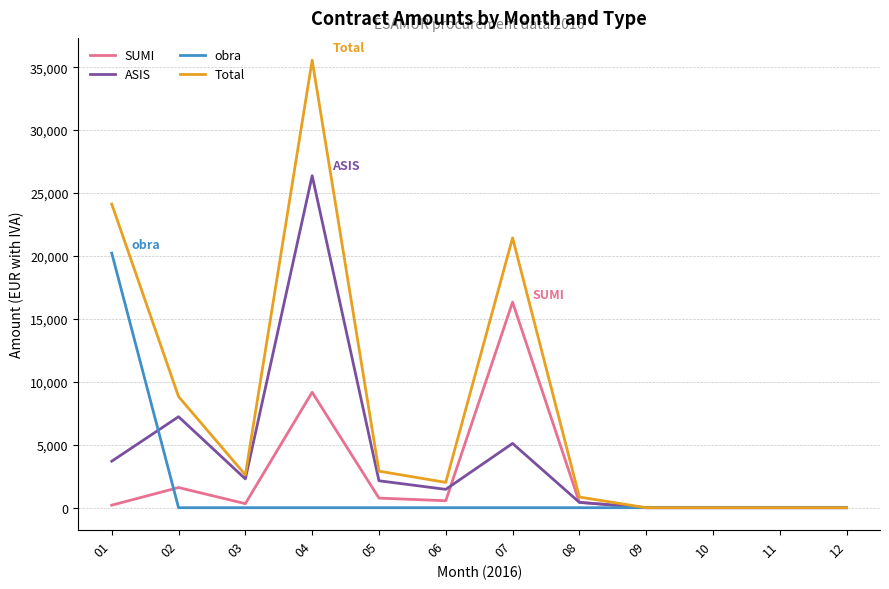

The value of obra at 05 is 7109.8. True or false?

False